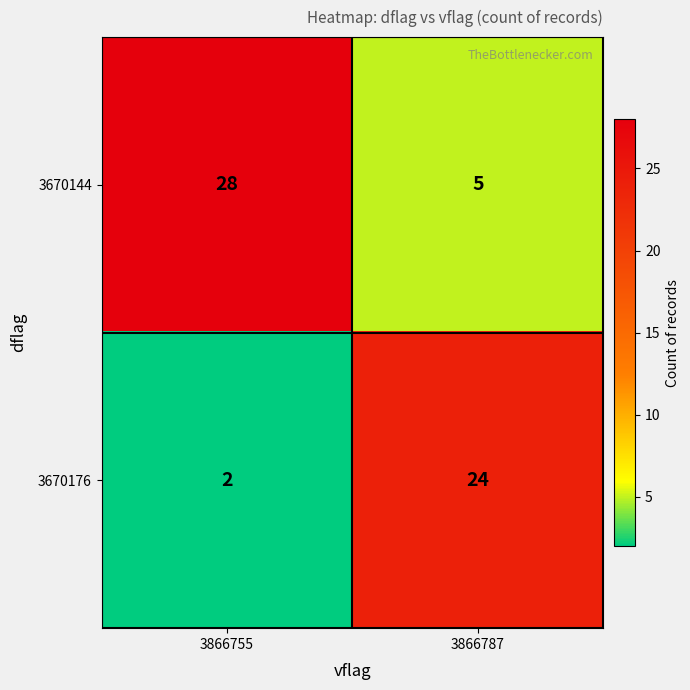

What is the difference between the highest and lowest values at 3866787?

19